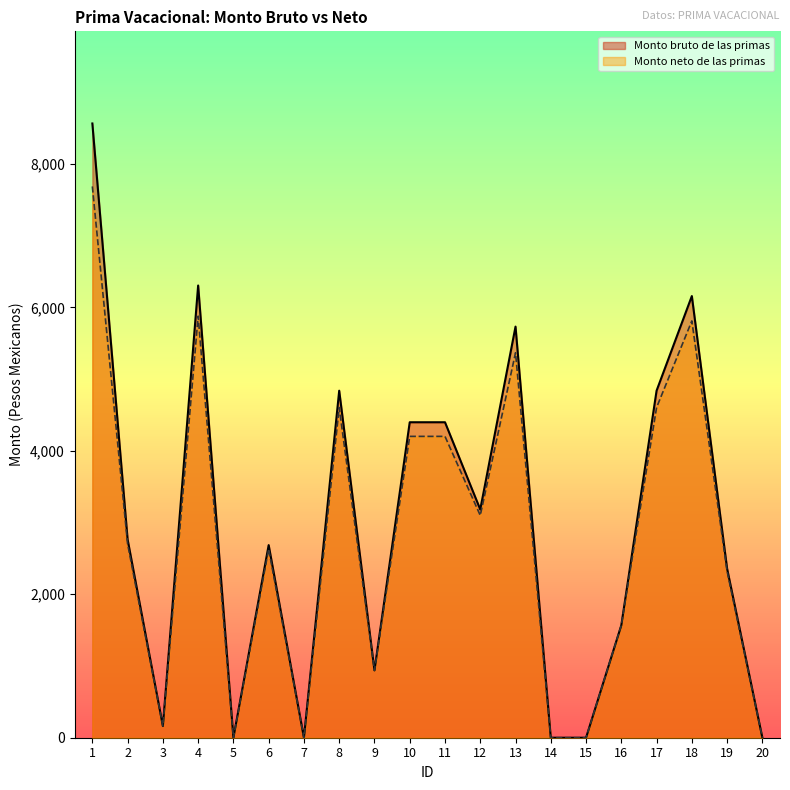

Where is Monto neto de las primas nearest to the value 3843?

10